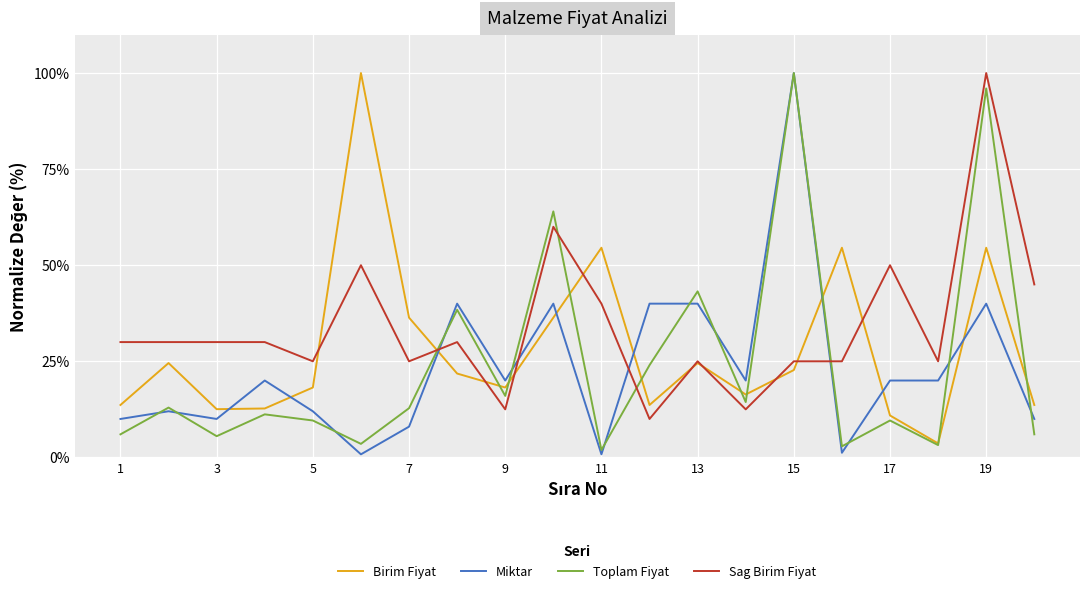

What is the maximum value for Toplam Fiyat?

100.0